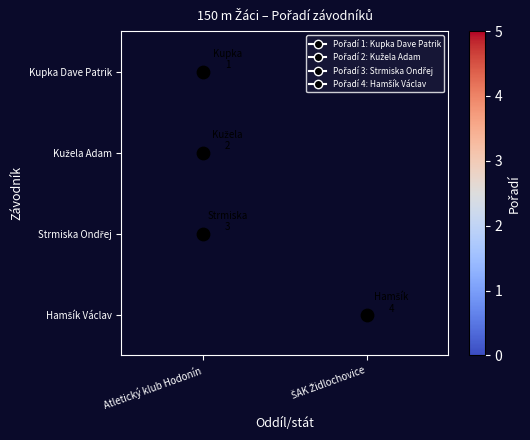

How many data points does each series have?

2